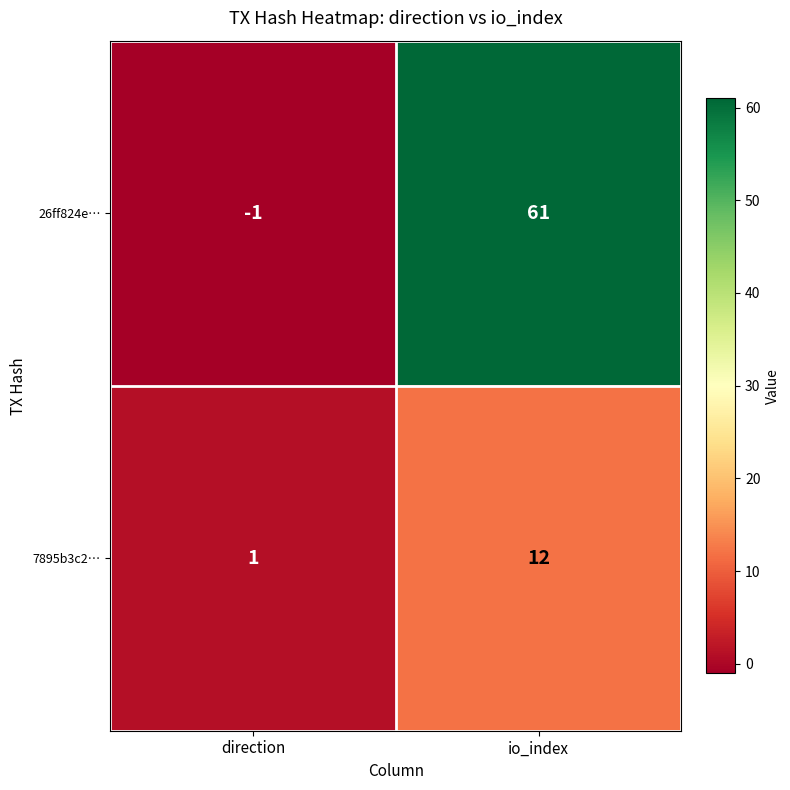

Which series has the largest total across all categories?

26ff824e…